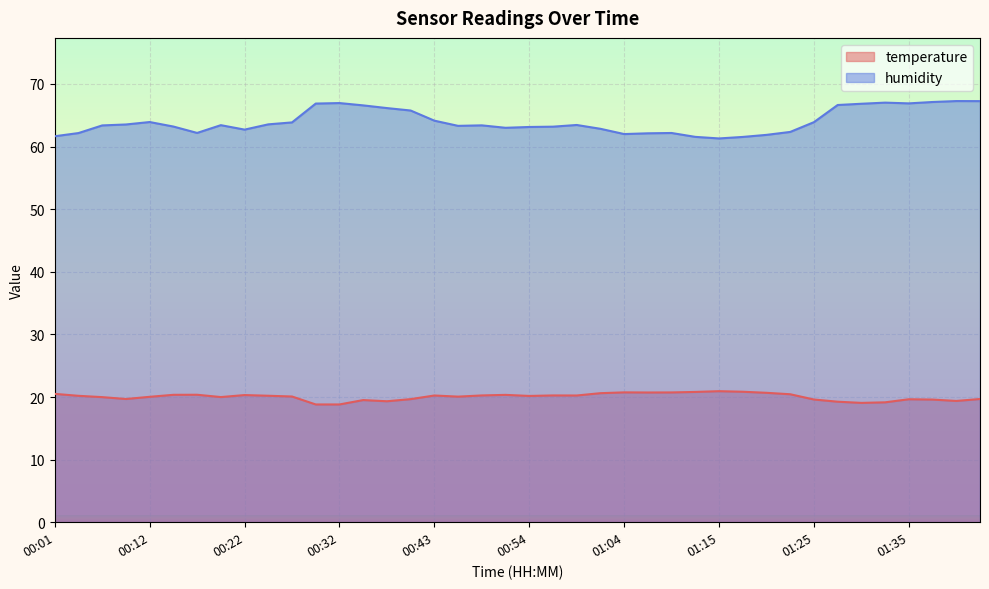

How many interior local peaks does the temperature series have?

9